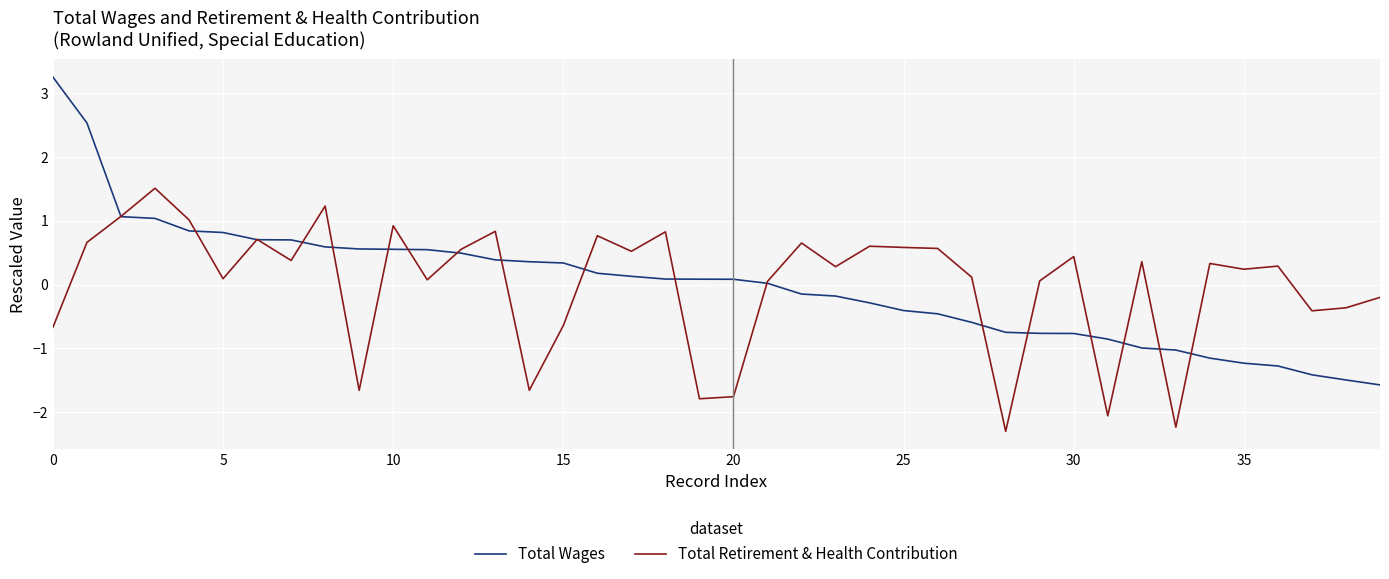

Which series has the widest spread of values?

Total Wages